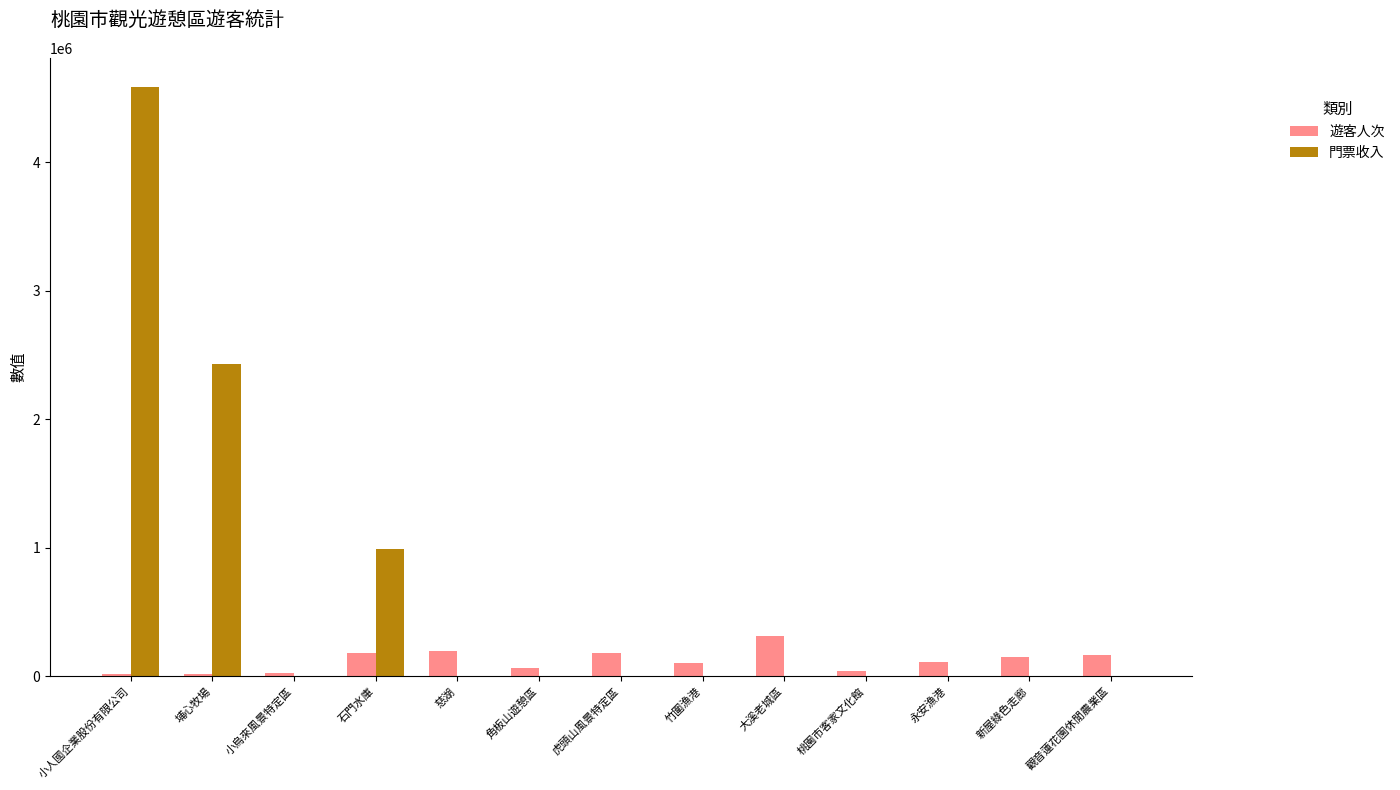

The 遊客人次 series shows 107455 at 竹圍漁港. True or false?

True